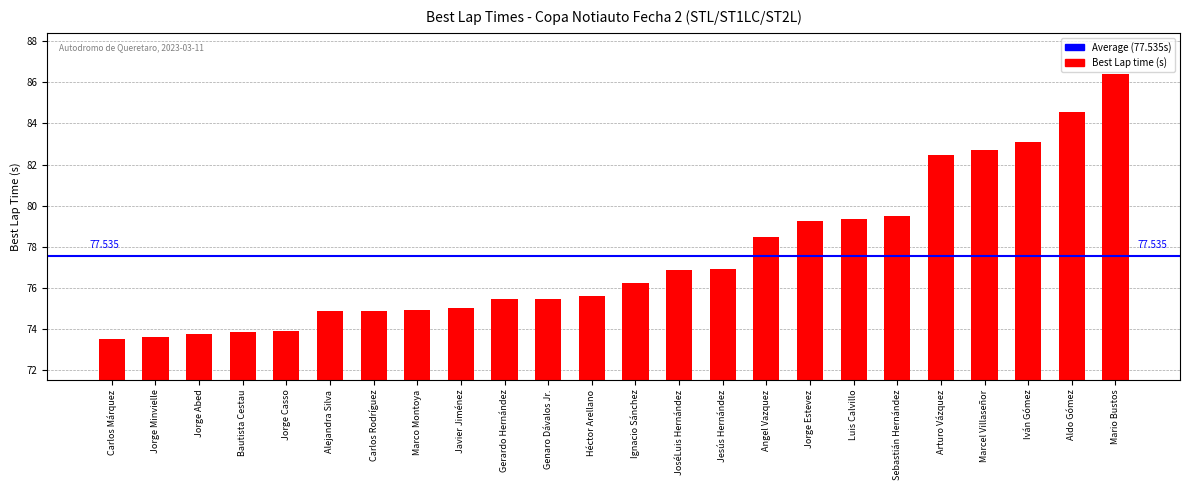

What position from the left is Jesús Hernández?

15